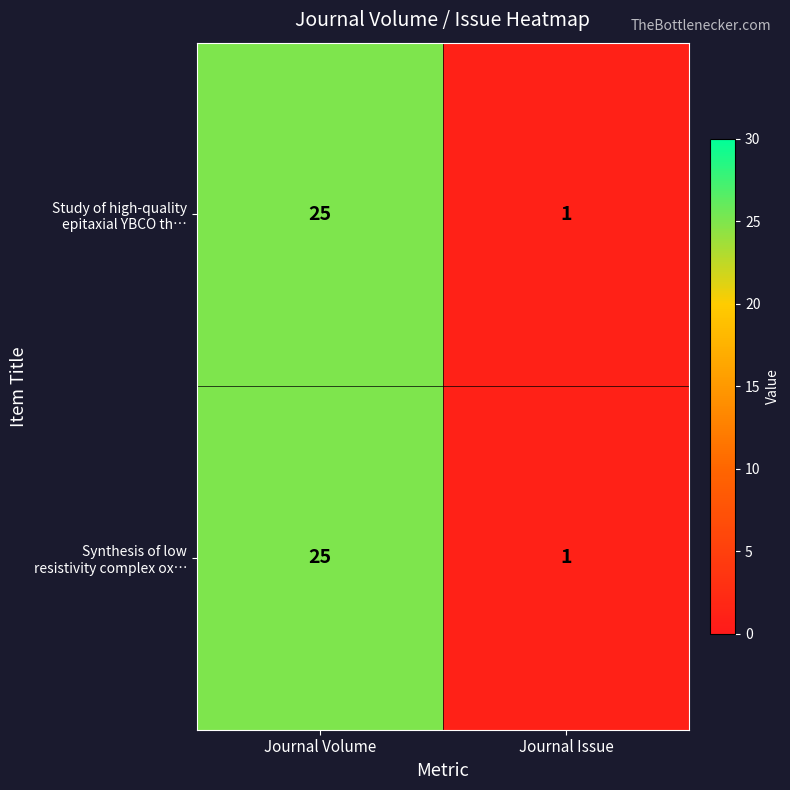

At which category is the sum across all series the highest?

Journal Volume